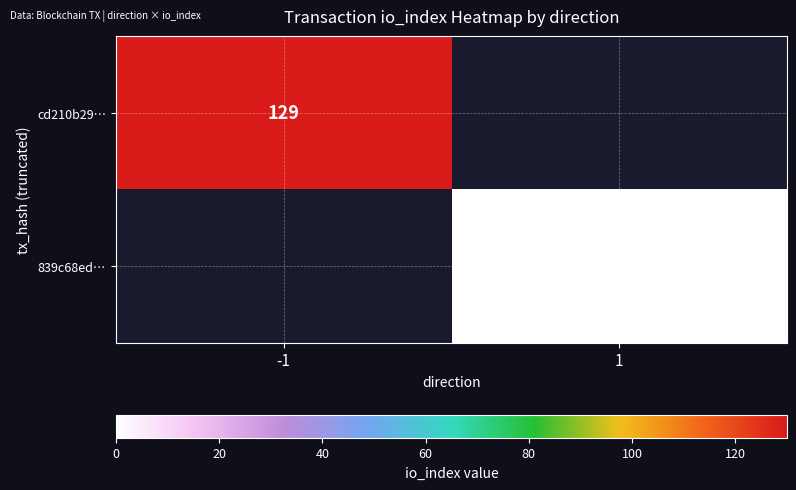

Is the value of 839c68ed… at 1 greater than the value of cd210b29… at -1?

No